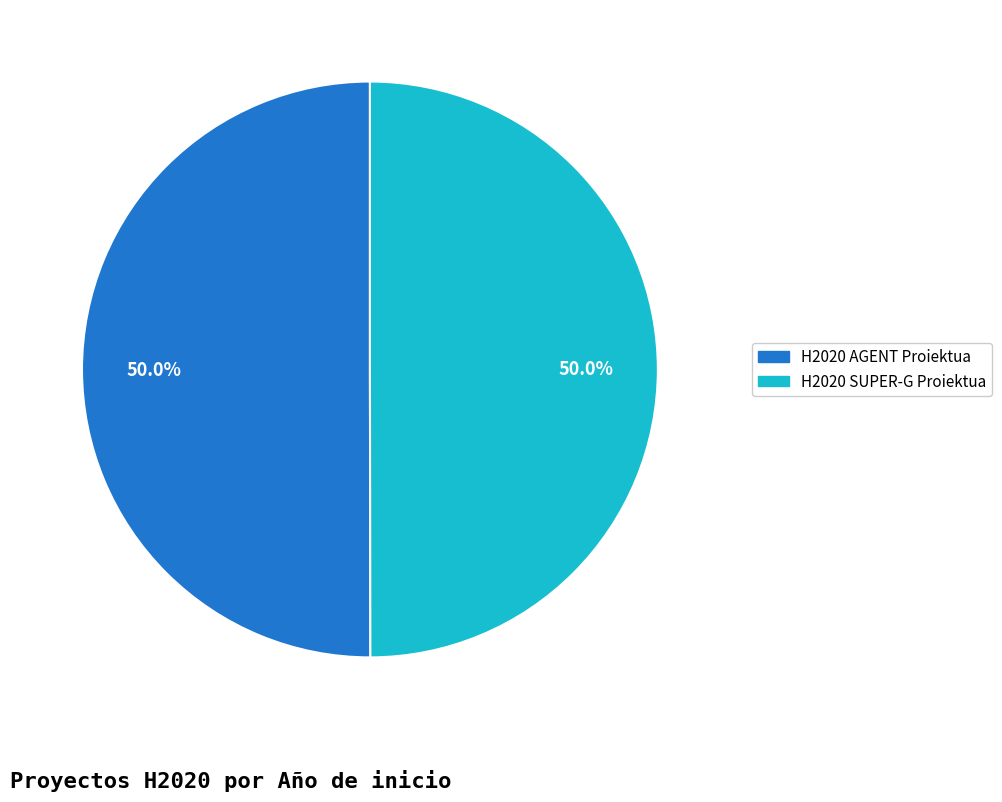

Is the sum of H2020 SUPER-G Proiektua and H2020 AGENT Proiektua greater than half?

Yes